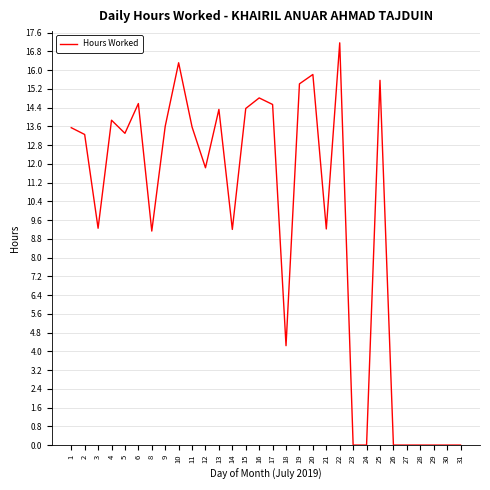

Which label corresponds to the largest value in the chart?

22